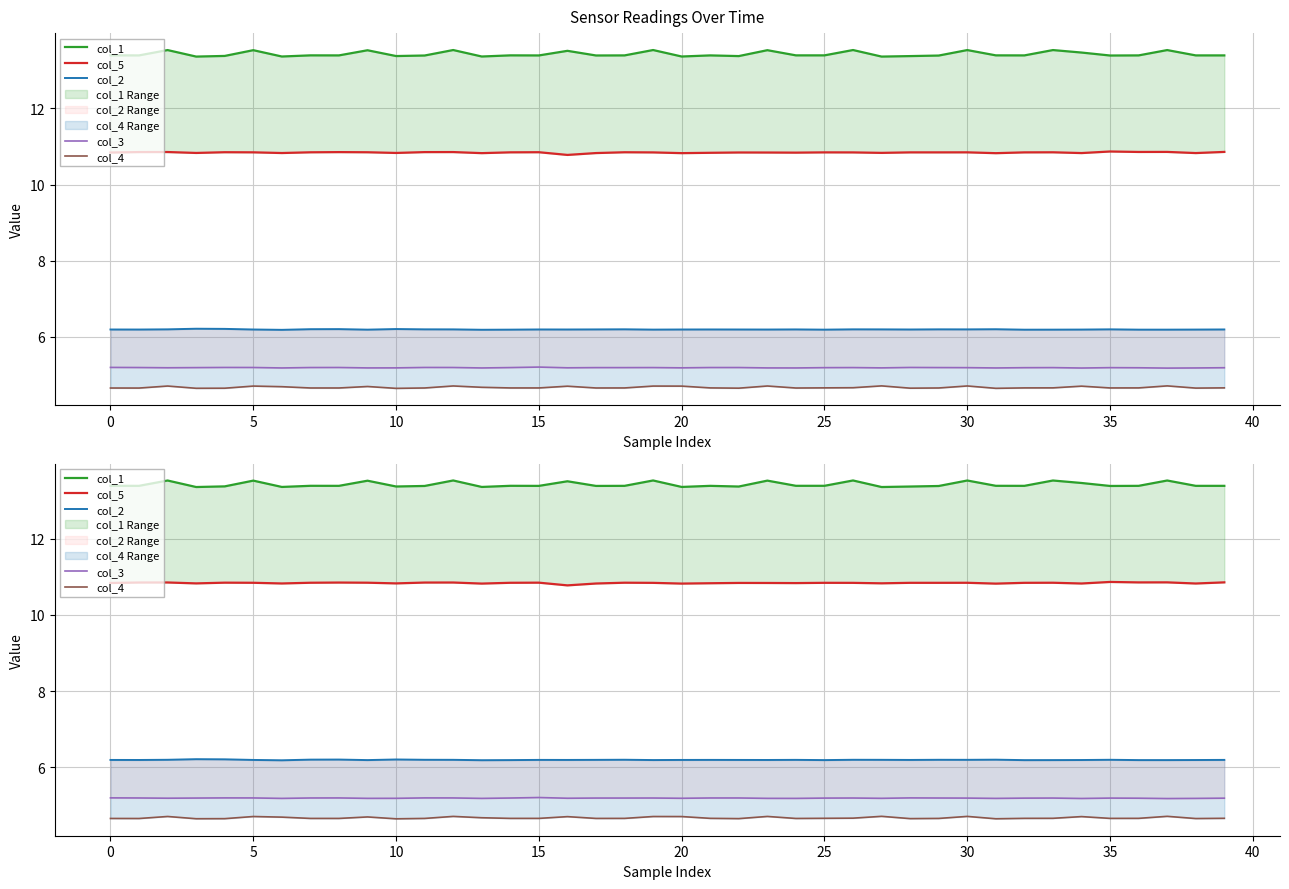

What is the sum of all col_5 values?

433.6